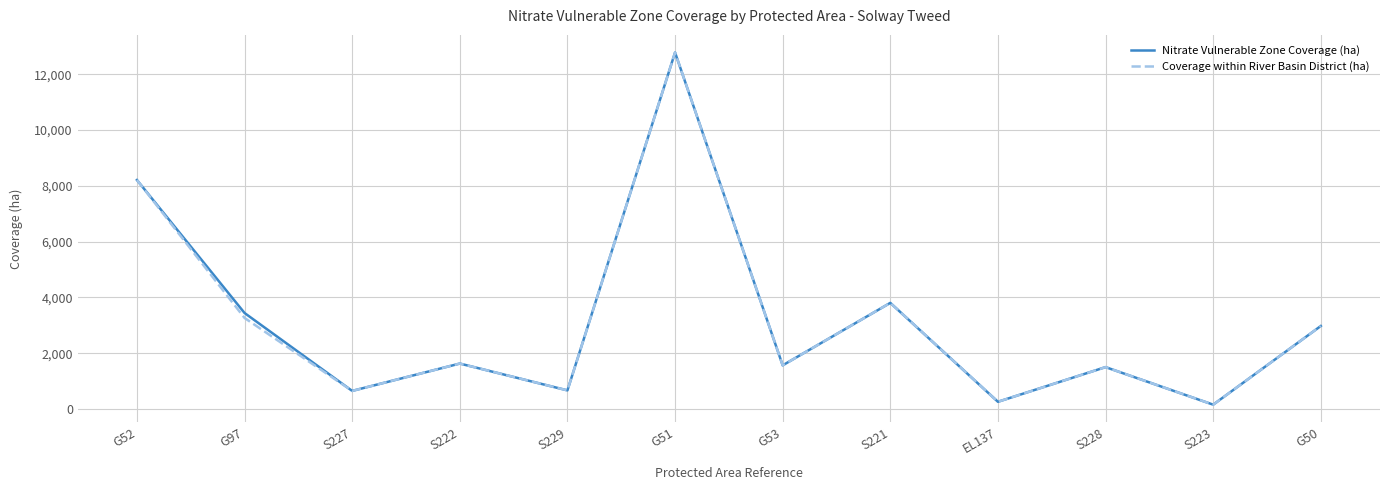

Count the number of data series in this chart.

2